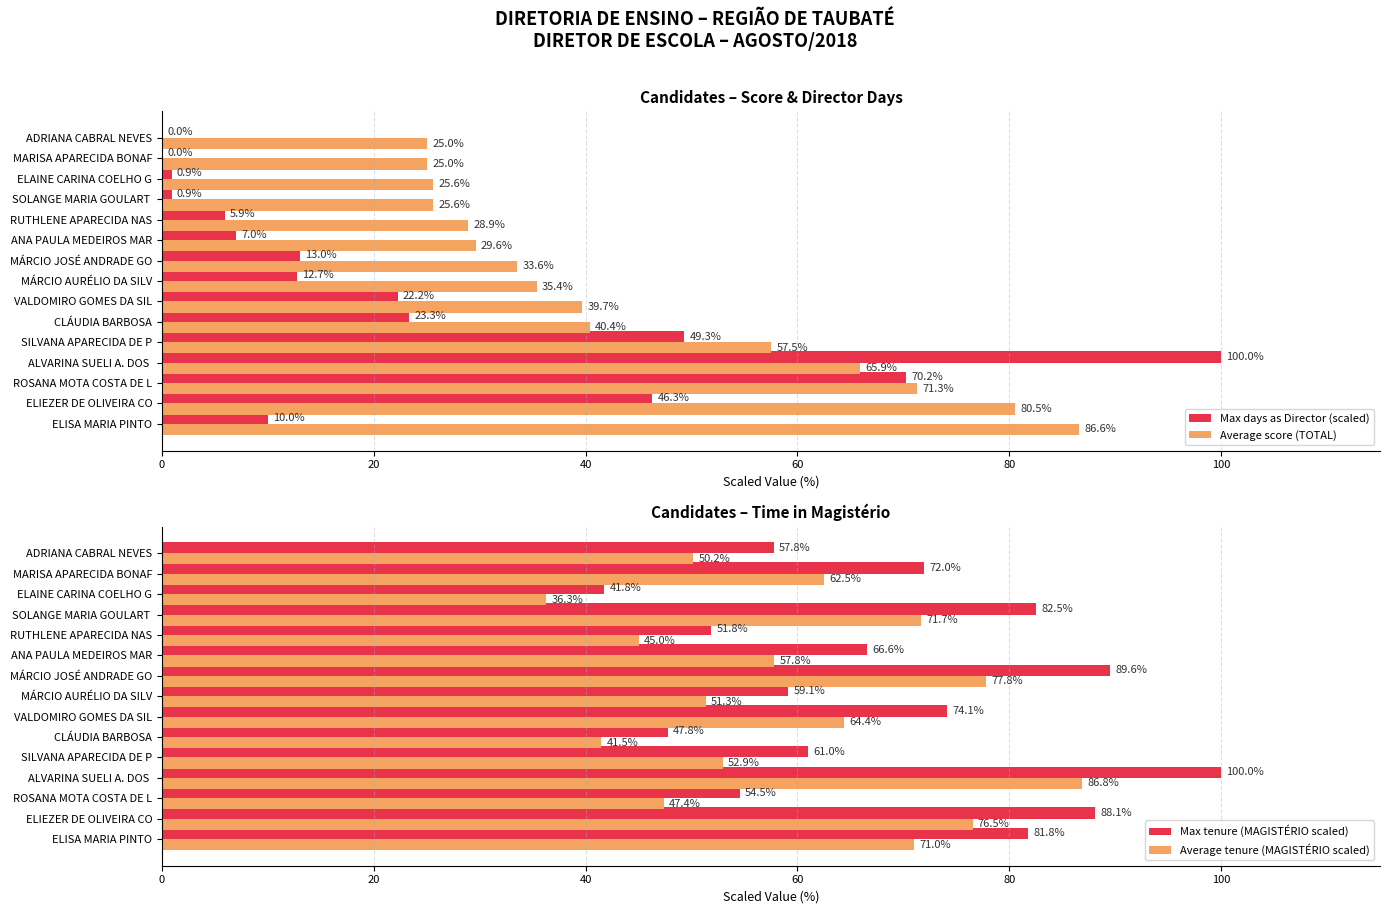

How many bars are there in total?

60